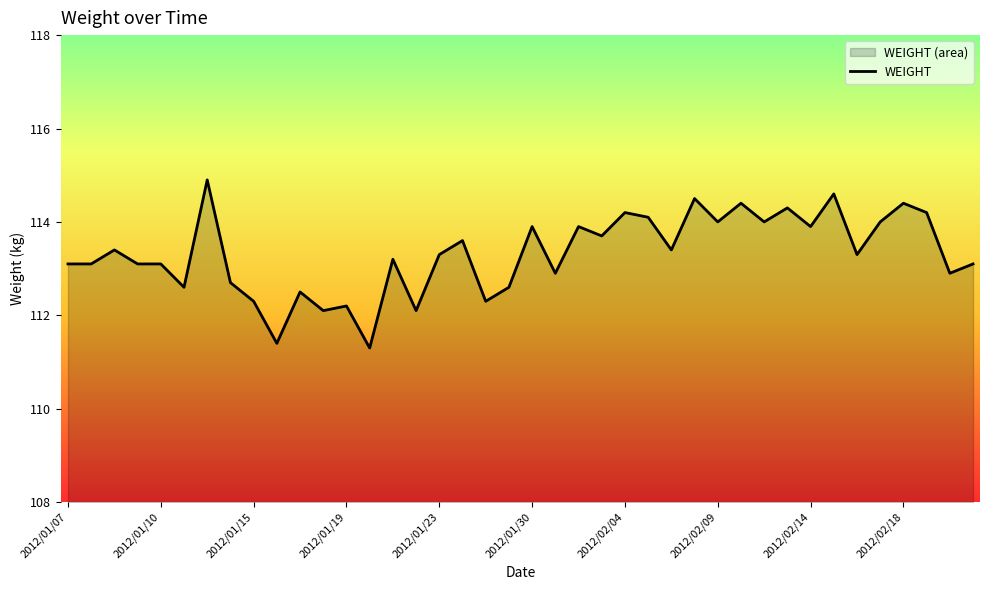

Which has a higher value, 15 or 14?

14